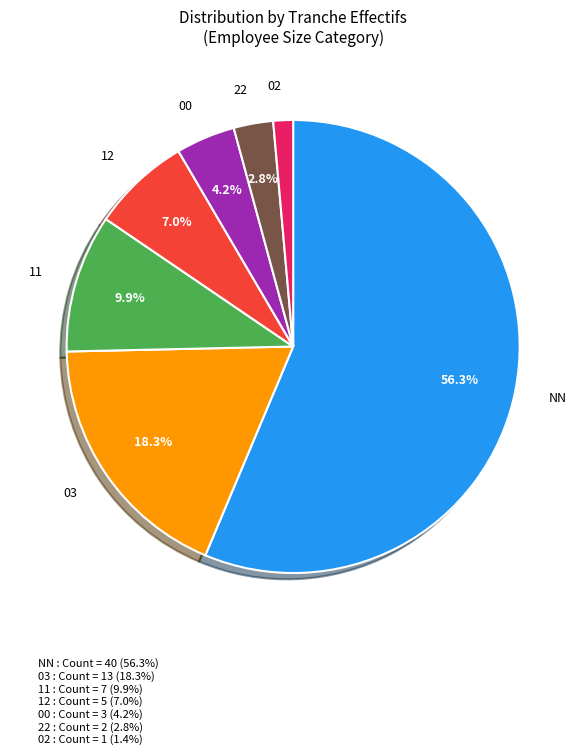

To the nearest percent, what portion does 03 represent?

18%